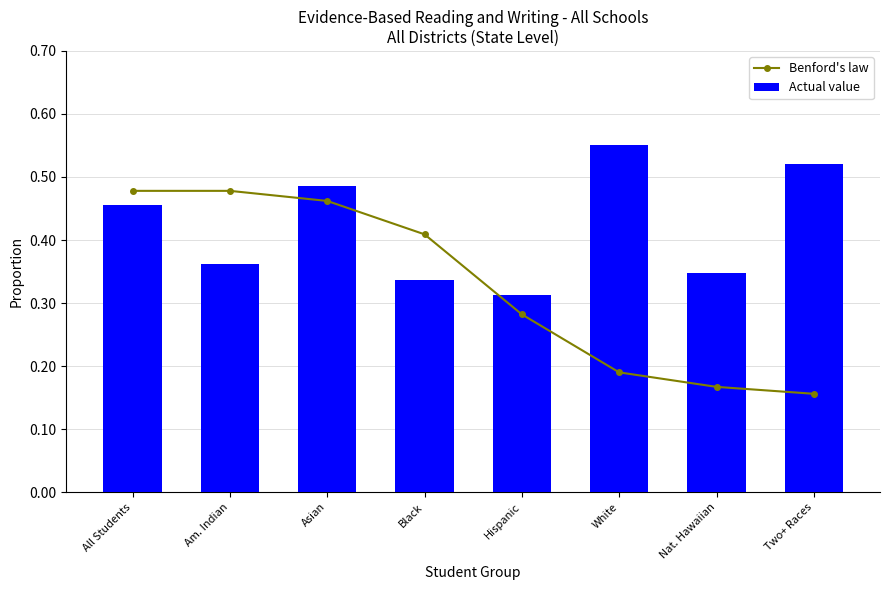

The value of Actual value at Hispanic is 0.5. True or false?

False